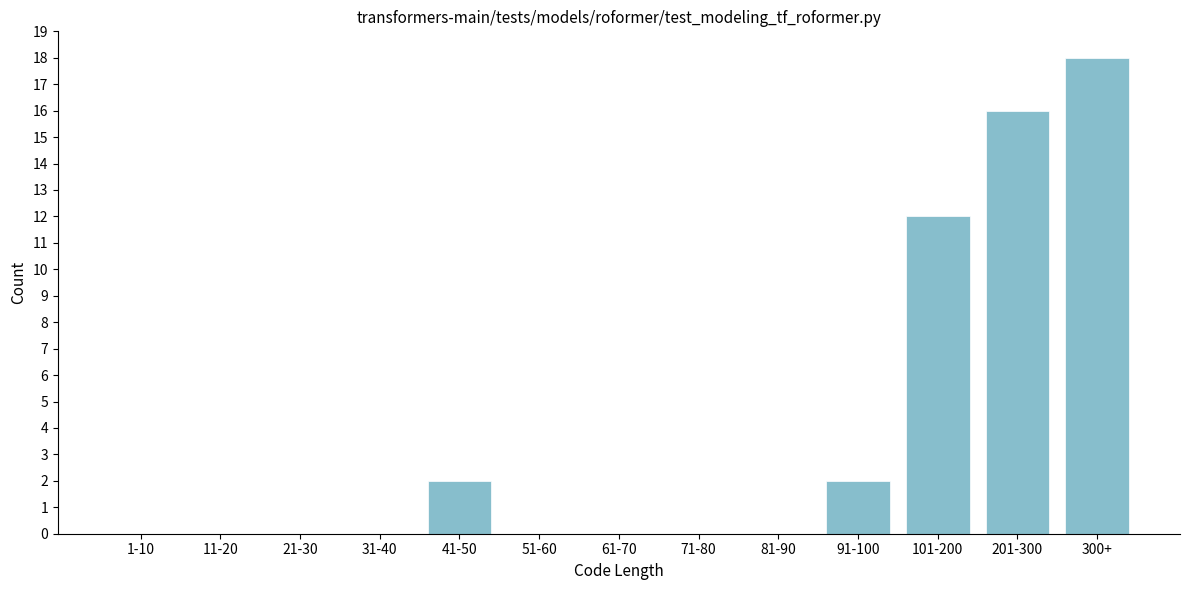

Reading left to right, transcribe all the data shown in this chart.

1-10=0	11-20=0	21-30=0	31-40=0	41-50=2	51-60=0	61-70=0	71-80=0	81-90=0	91-100=2	101-200=12	201-300=16	300+=18